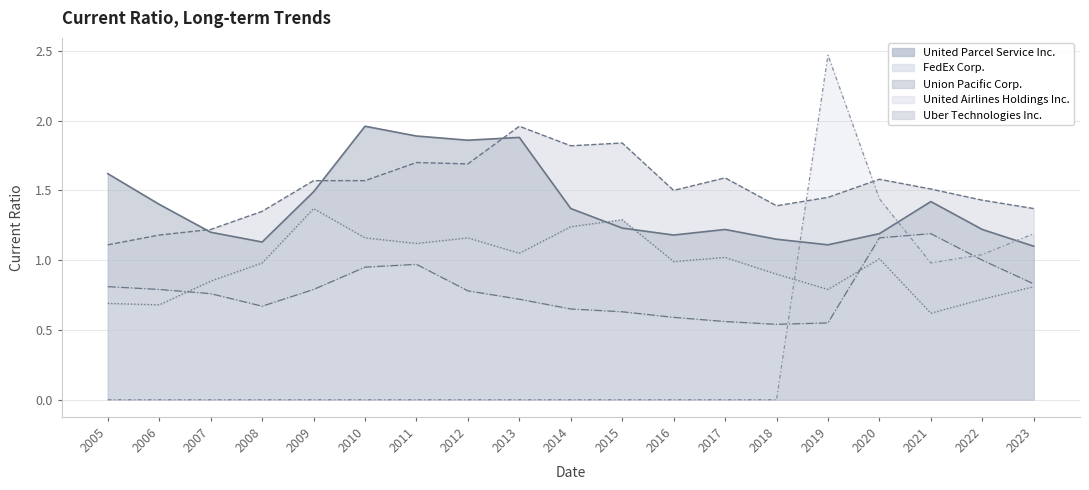

What is the sum of all FedEx Corp. values?

28.8